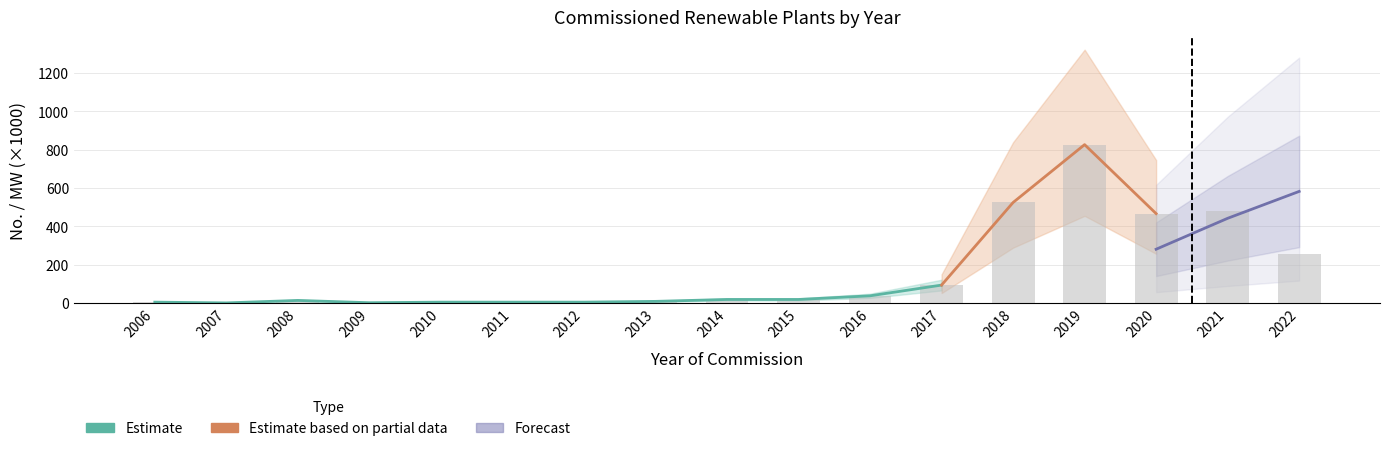

At which category does the chart reach its peak across all series?

2019